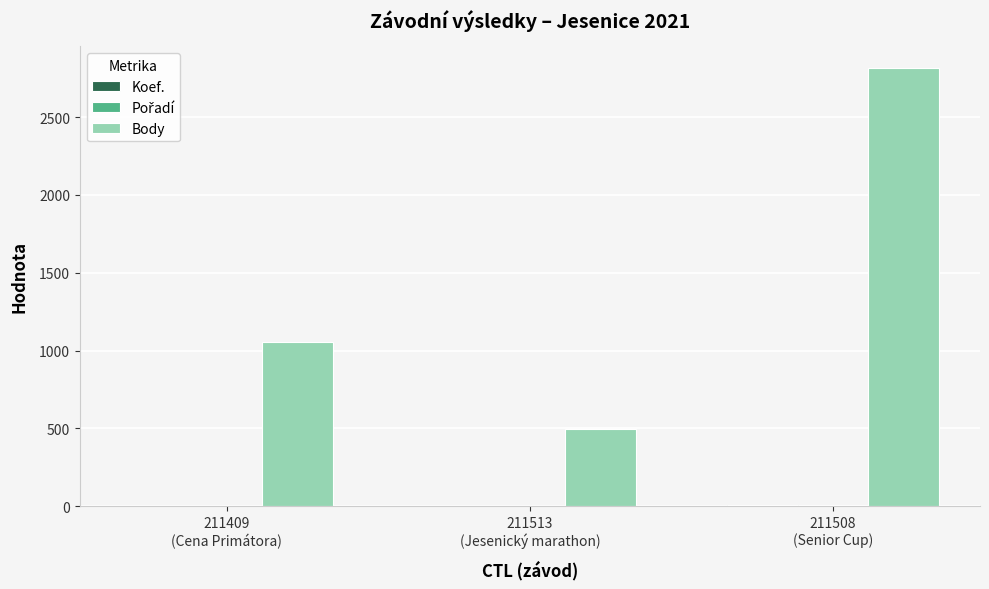

What is the greatest value displayed?

2814